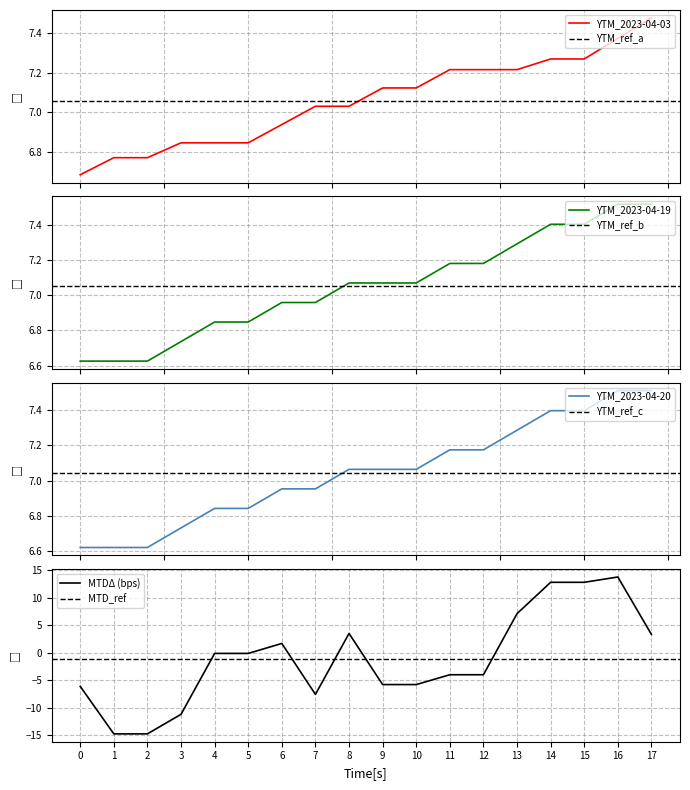

Which category has the highest value in the MTDΔ (bps) series?

16